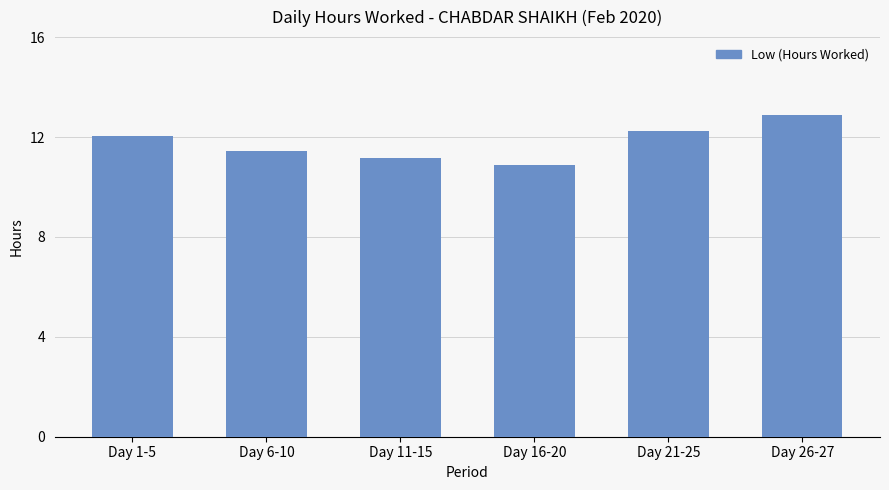

What is the approximate value at Day 26-27?

12.9